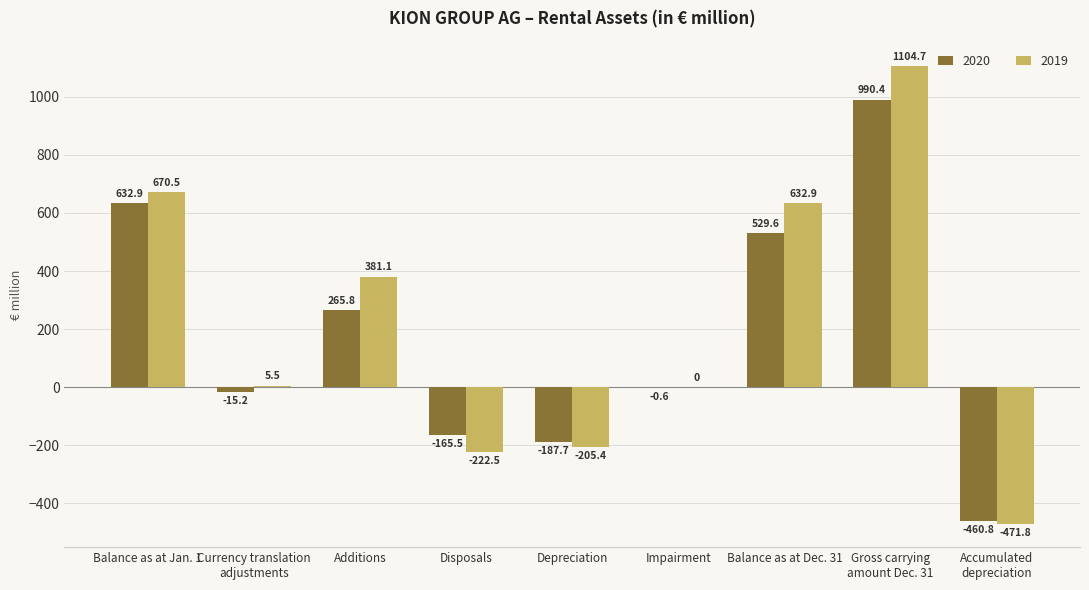

What is the maximum value for 2019?

1104.7